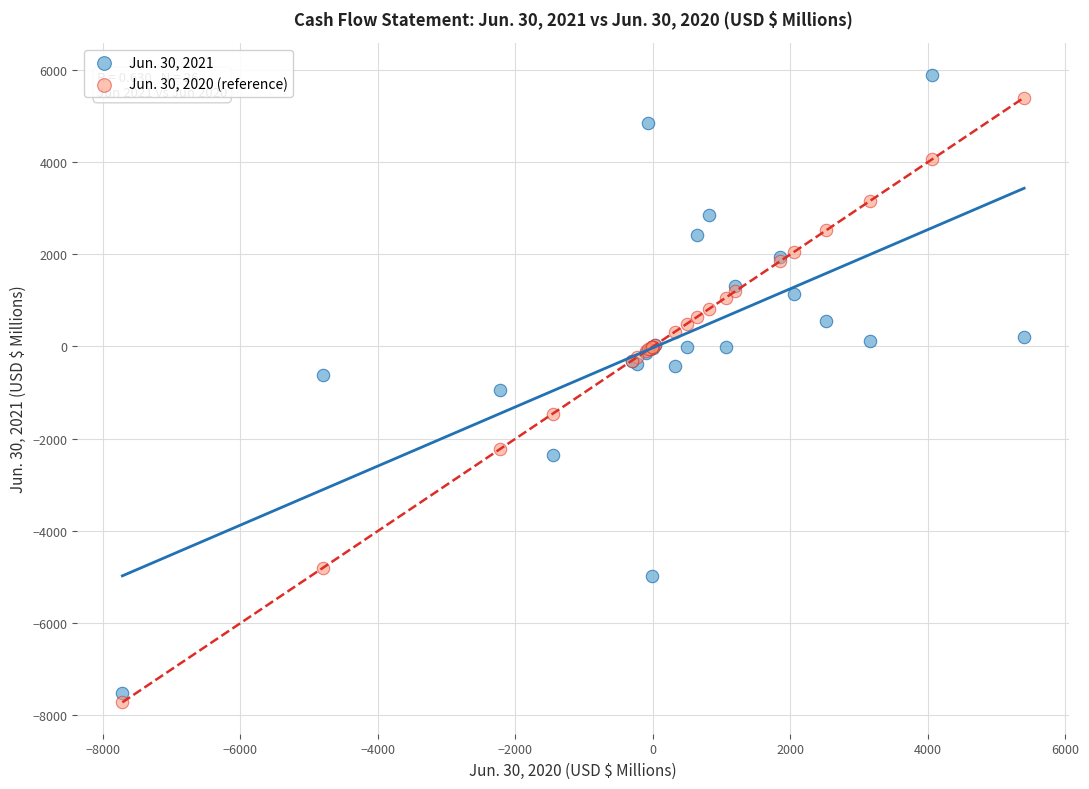

Which series has the largest Y range (max minus min)?

Jun. 30, 2021